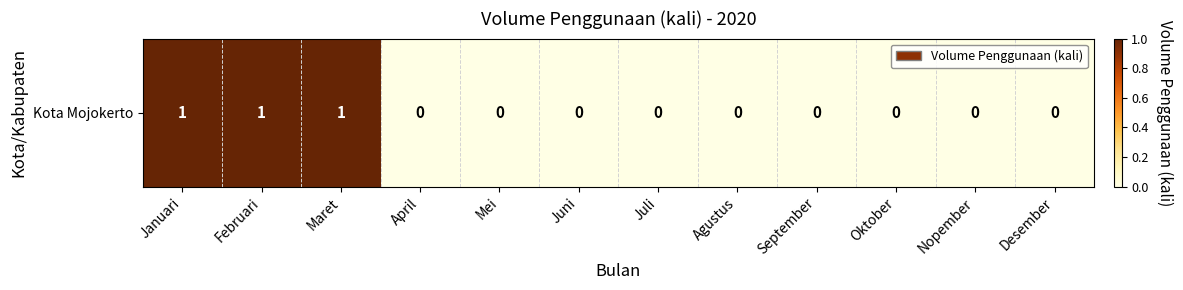

How many categories are shown in the chart?

12